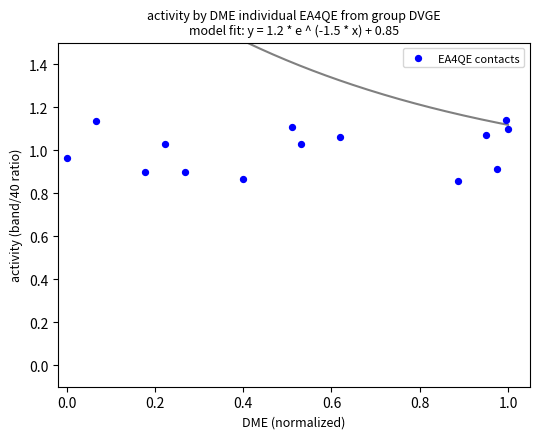

What is the range of Y values (max minus min)?

0.3